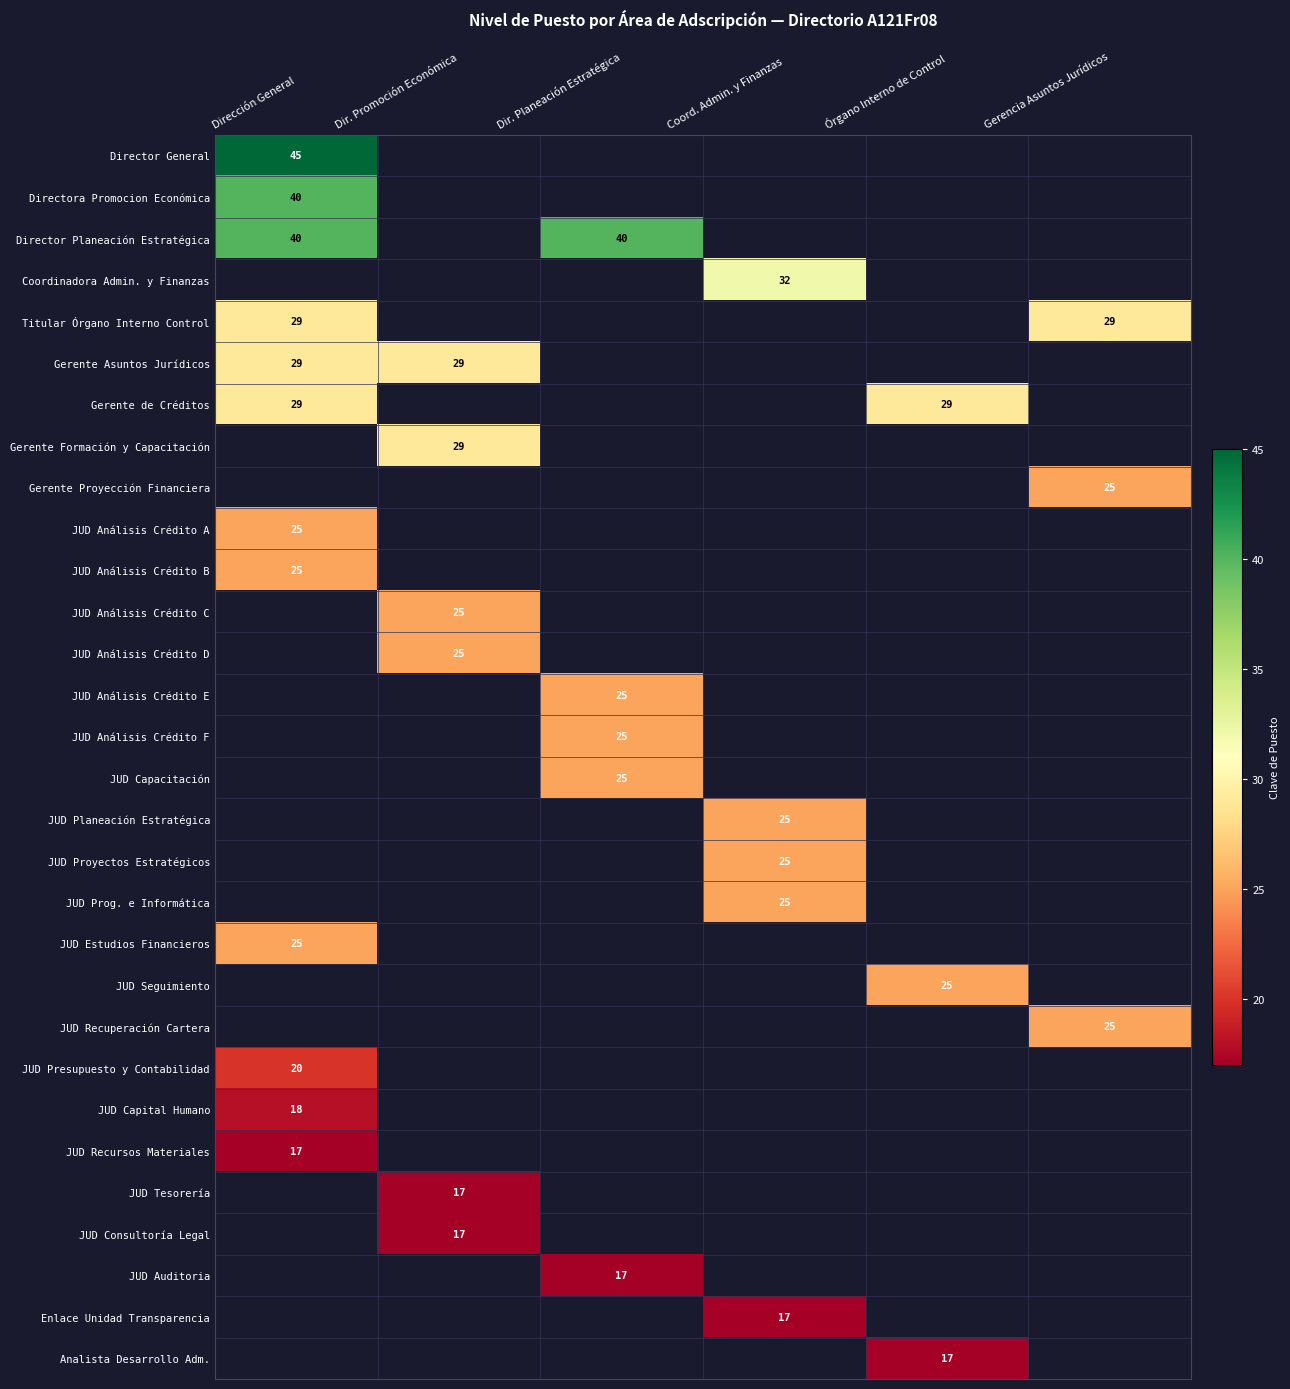

The value of Gerente Proyección Financiera at Gerencia Asuntos Jurídicos is 10. True or false?

False